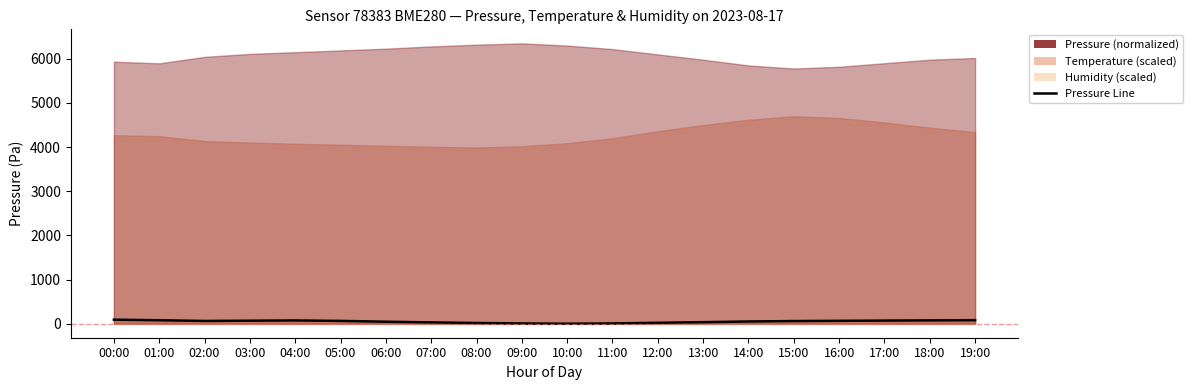

How many interior local valleys (lower than both neighbors) does the data have?

2